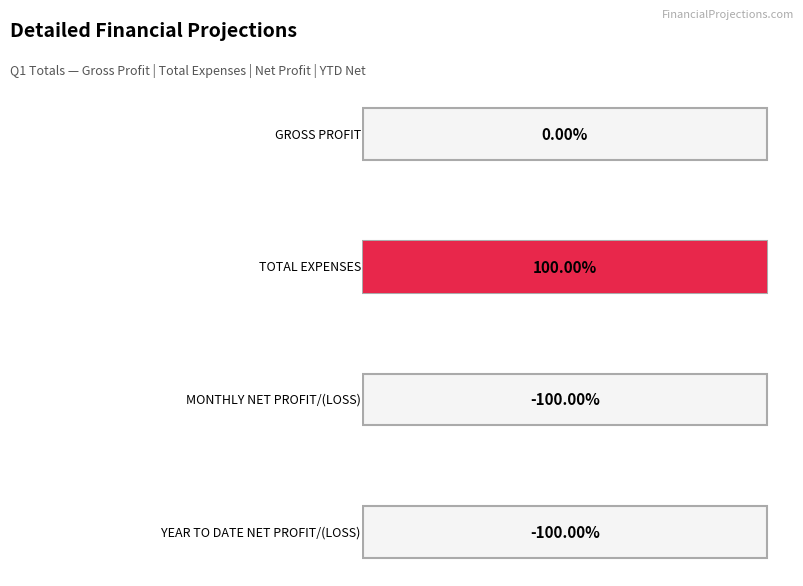

At which label does YEAR TO DATE NET PROFIT/(LOSS) reach its minimum?

Q1 TOTAL